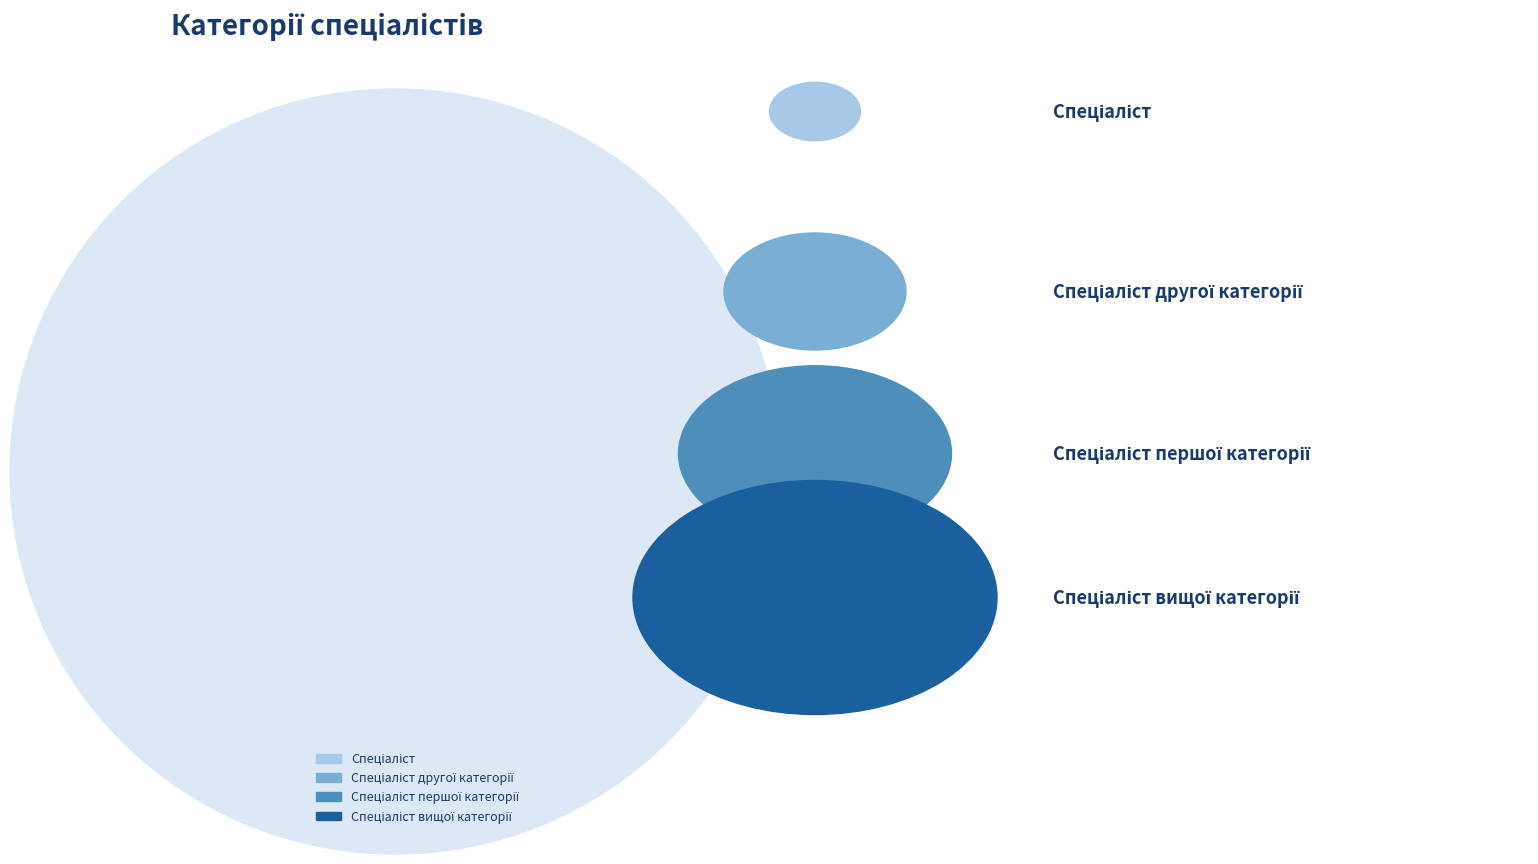

What is the ratio of the value at Спеціаліст to the value at Спеціаліст другої категорії?

0.5